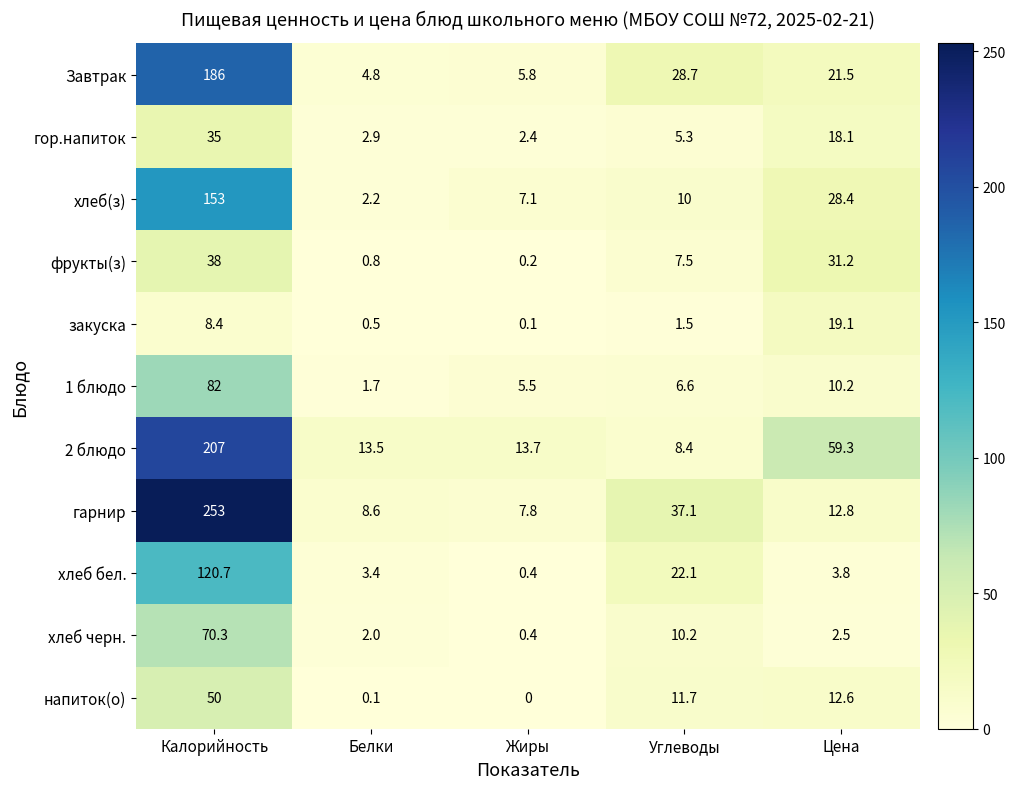

What is the spread (max minus min) of values at Калорийность?

244.6